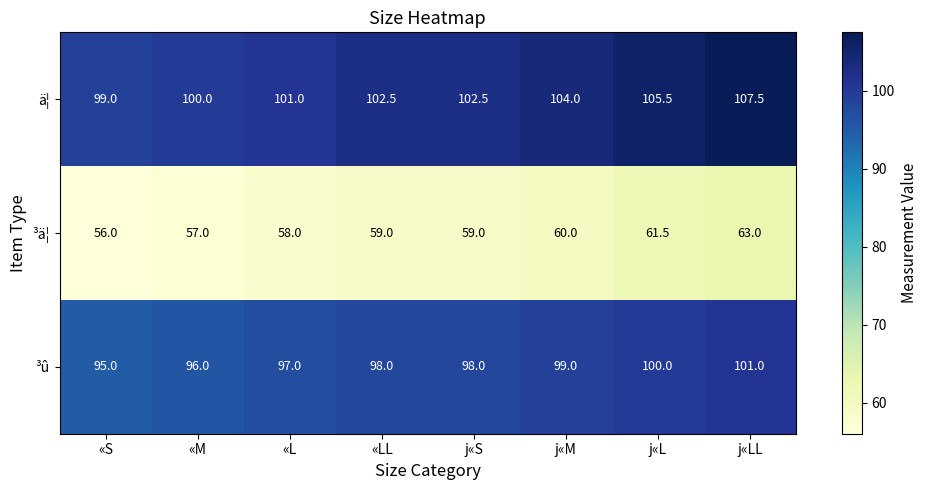

At which category is the sum across all series the highest?

j«LL